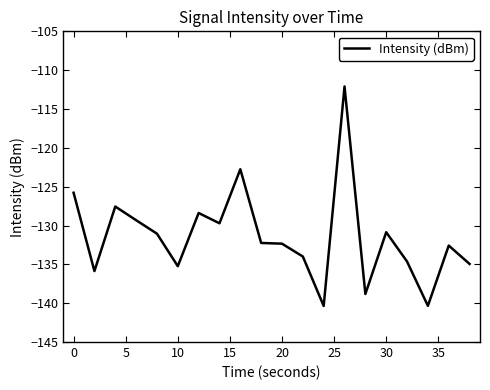

What is the smallest value displayed?

-140.4